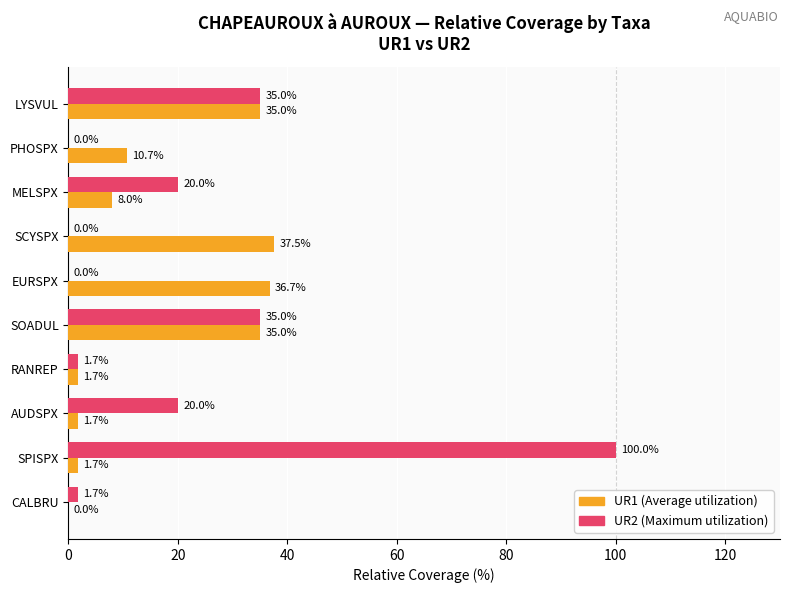

Which label corresponds to the largest value in the chart?

SPISPX